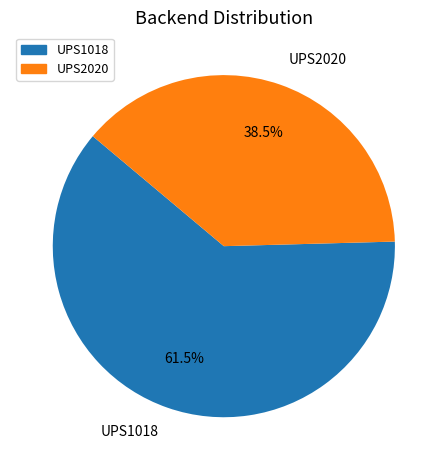

What percentage do UPS2020 and UPS1018 together represent?

100.0%